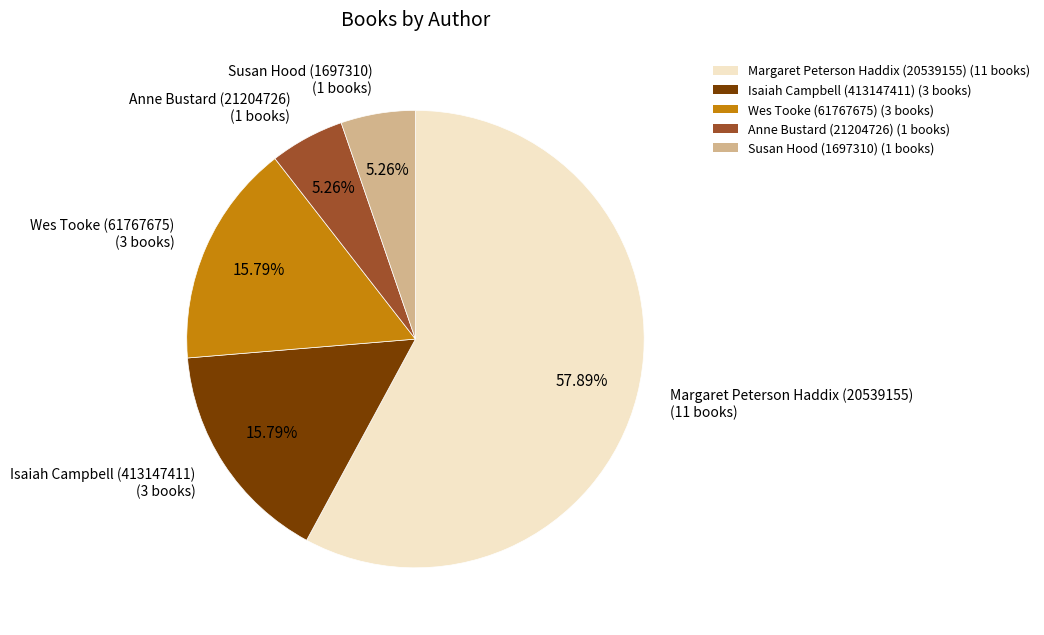

To the nearest percent, what is the average slice percentage?

20%